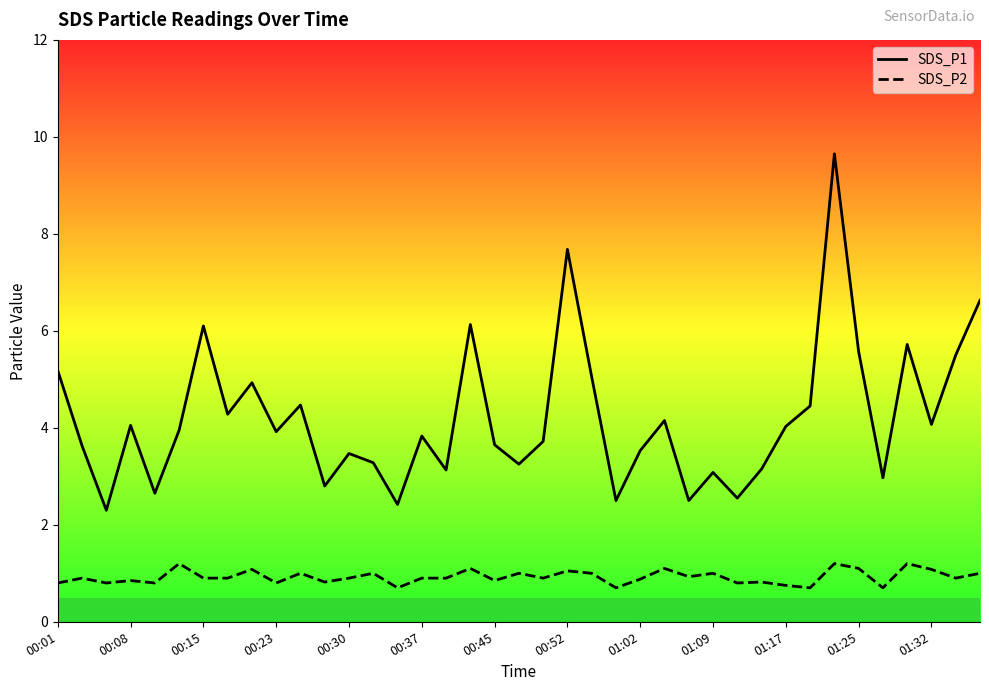

Which series has the largest range (max minus min)?

SDS_P1